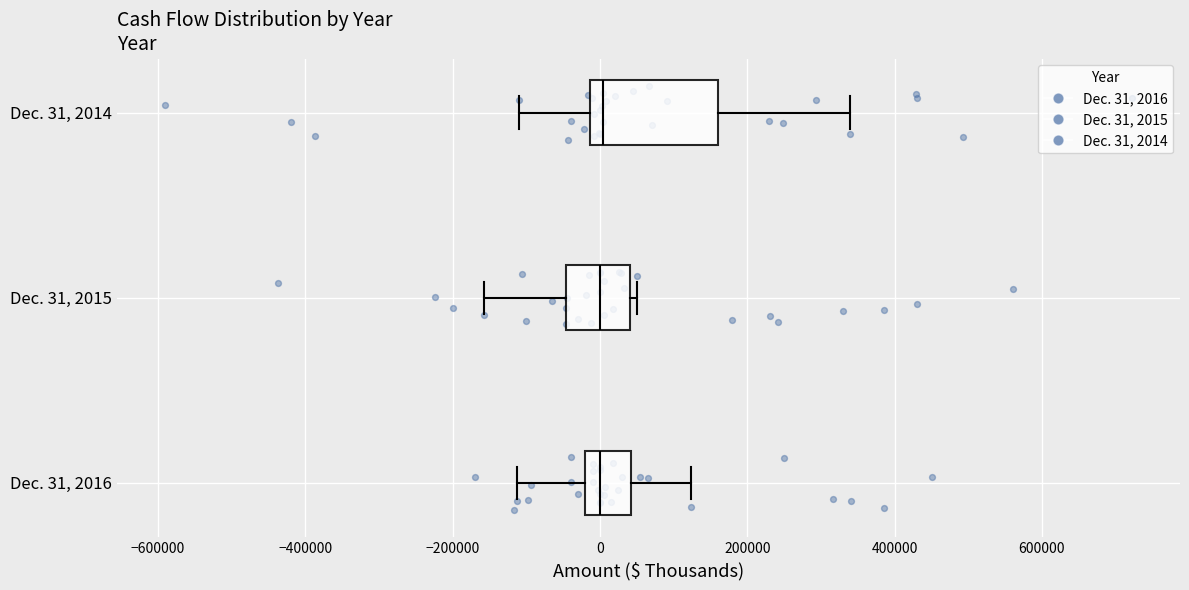

Where is the left edge of the box for Dec. 31, 2015 on the x-axis? The values are not printed on the chart, so give them approximately, as read against the axis.

-40000